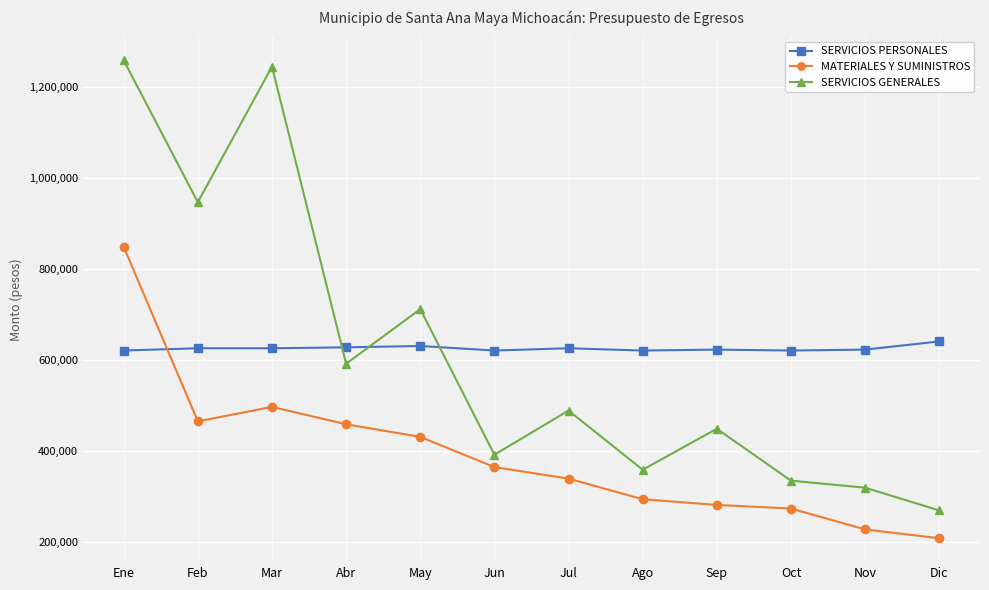

What is the spread (max minus min) of values at Feb?

481700